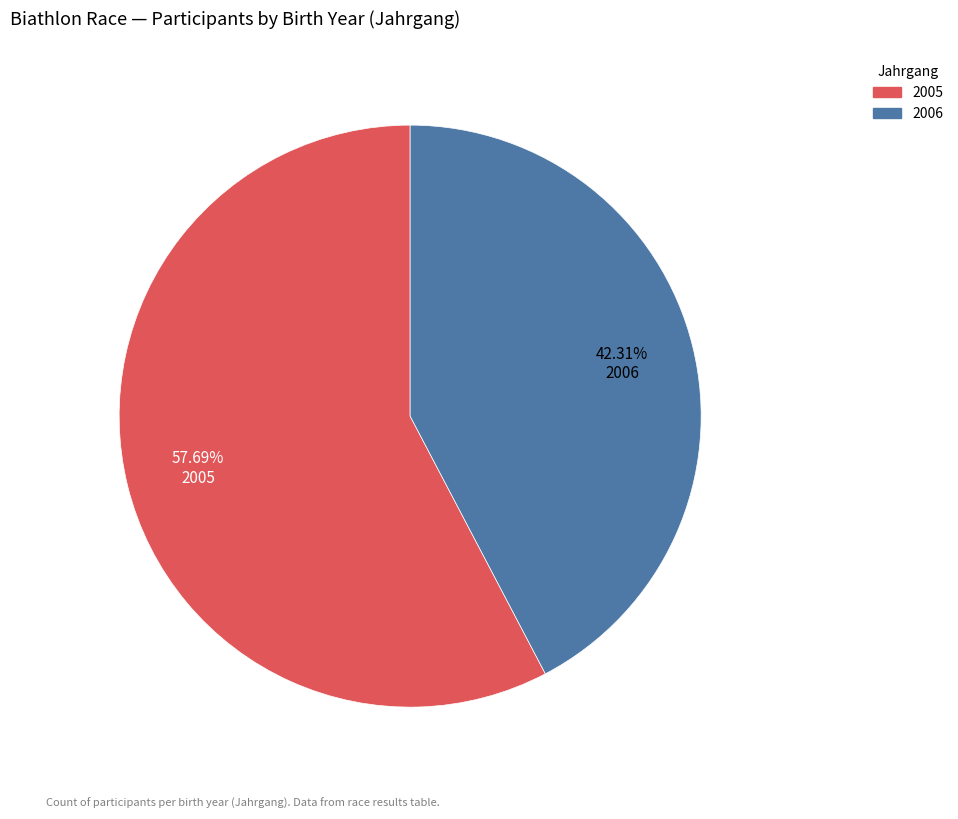

Rank the categories by value from highest to lowest.

2005, 2006